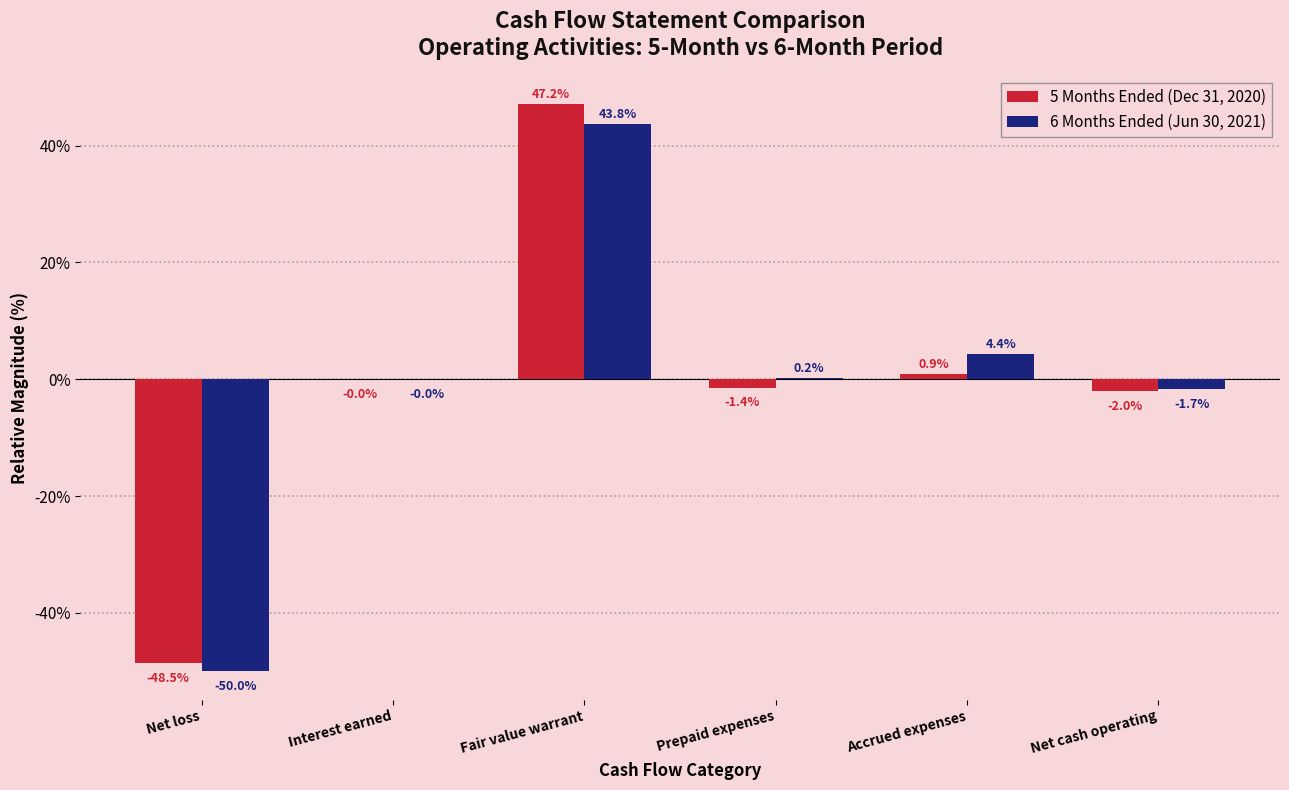

Which series has the largest total across all categories?

6 Months Ended (Jun 30, 2021)